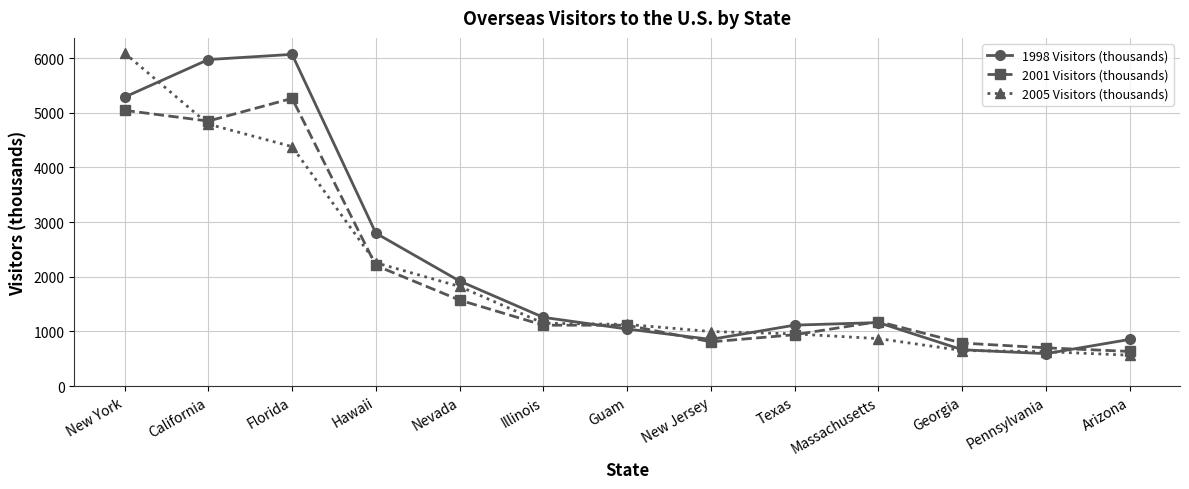

What is the difference between the highest and lowest values at California?

1181